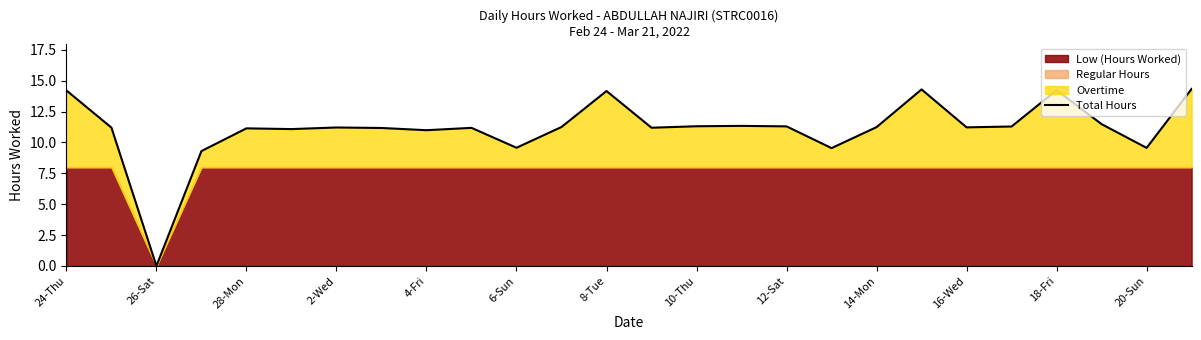

At which label does Total Hours reach its minimum?

26-Sat